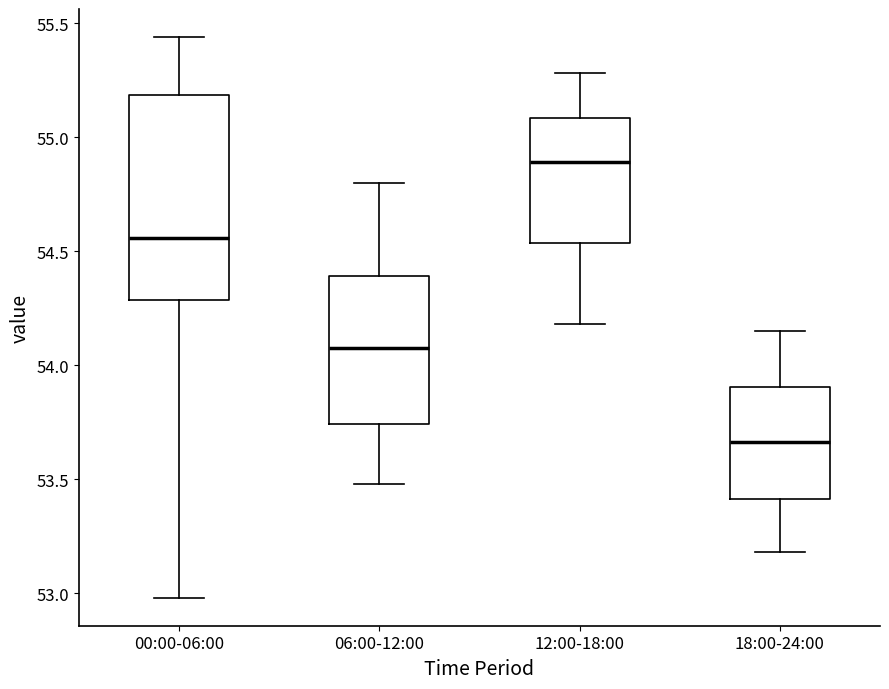

Where is the upper edge of the box for 00:00-06:00 on the y-axis? The values are not printed on the chart, so give them approximately, as read against the axis.

55.20